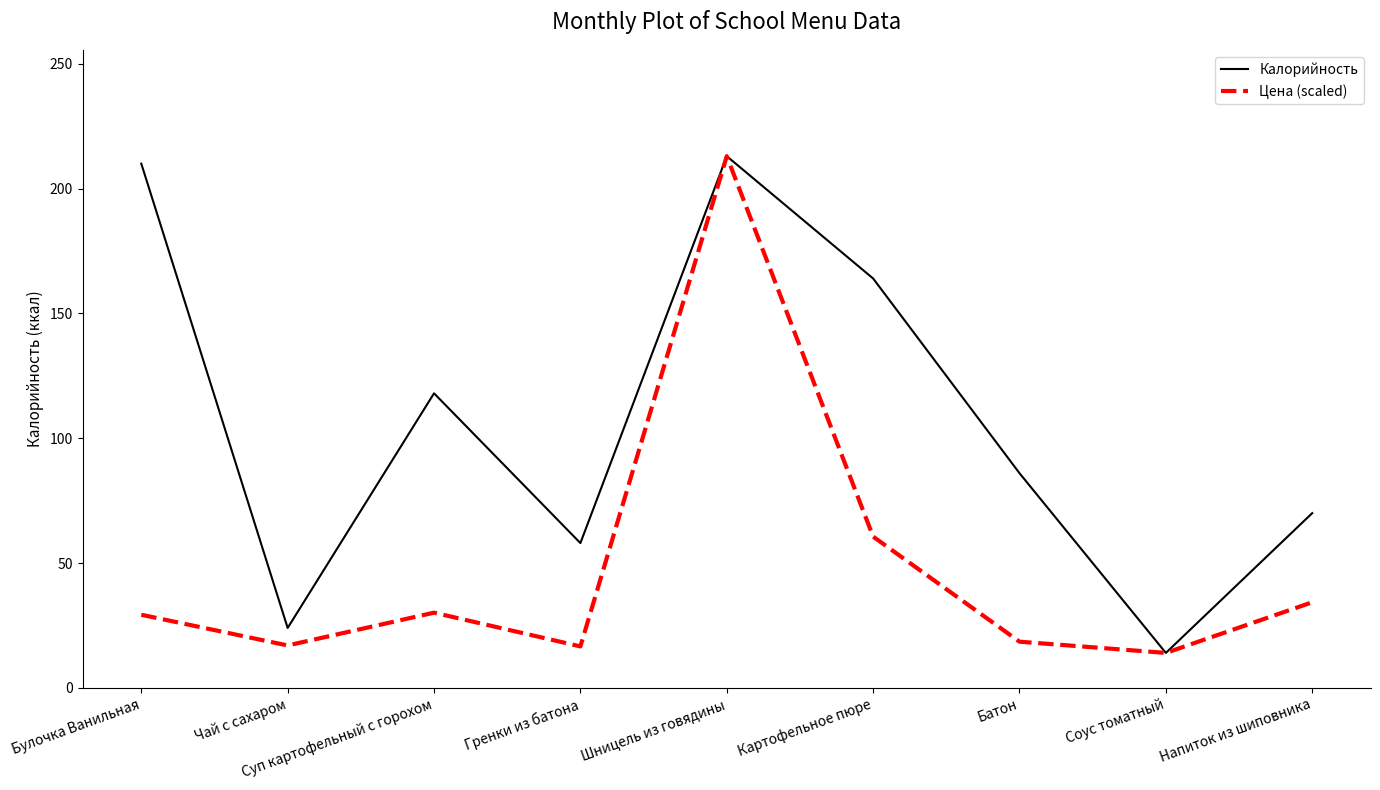

What is the sum of all Калорийность values?

957.0